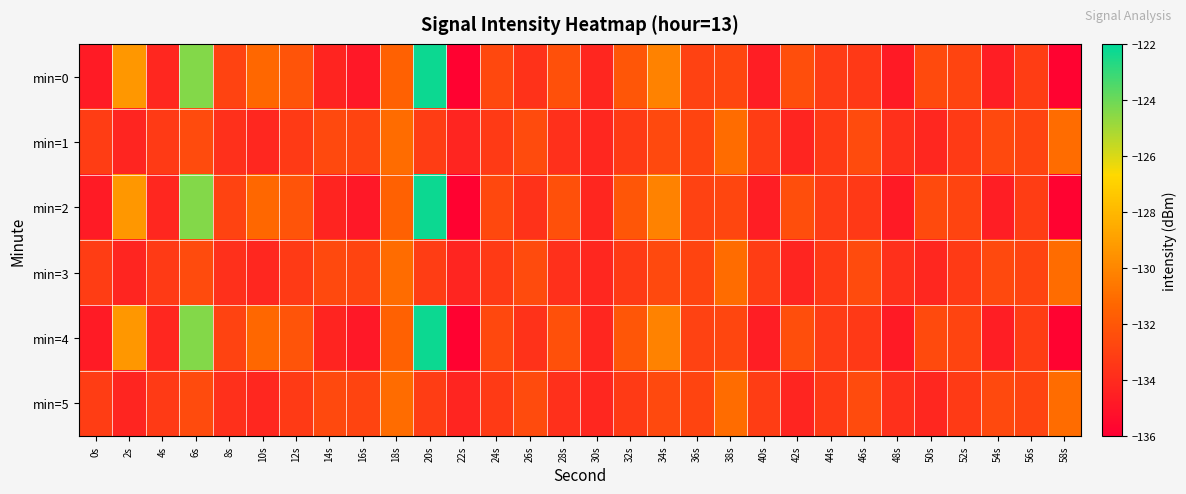

Which series has the widest spread of values?

min=0